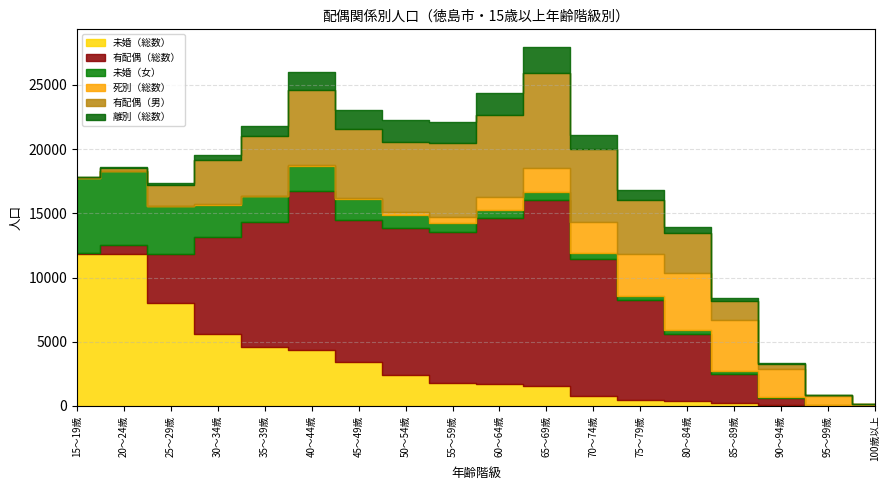

What is the difference between the highest and lowest values at 45～49歳?

10909